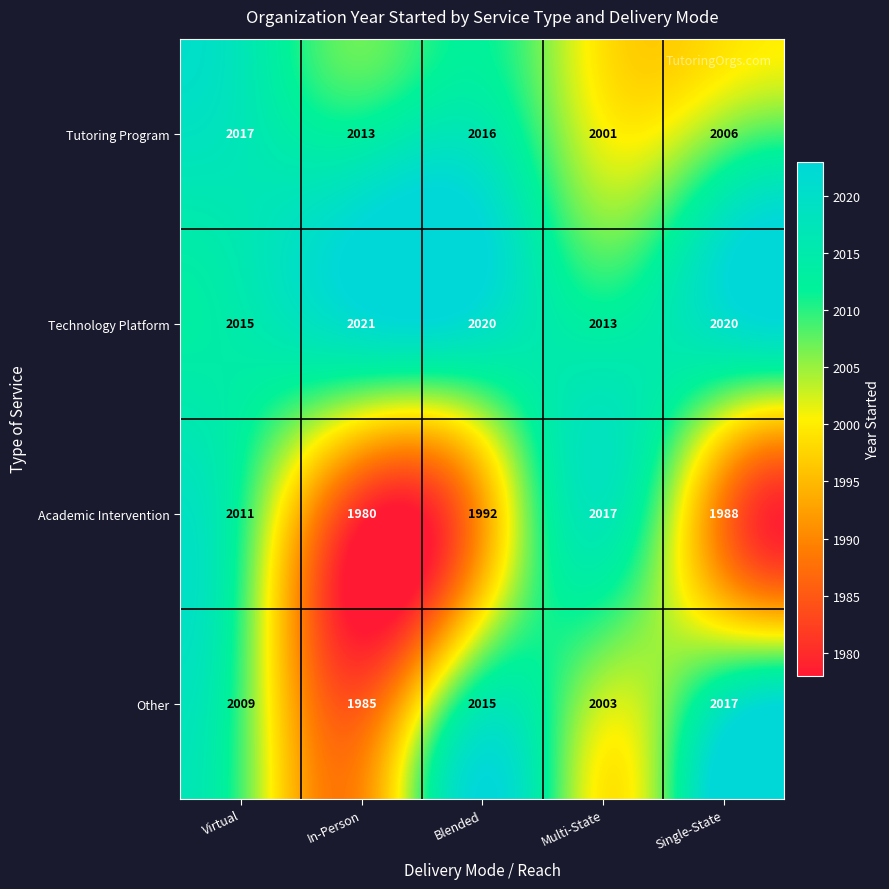

Reading right to left, what are all the values shown in this chart?

Tutoring Program: Single-State=2006	Multi-State=2001	Blended=2016	In-Person=2013	Virtual=2017
Technology Platform: Single-State=2020	Multi-State=2013	Blended=2020	In-Person=2021	Virtual=2015
Academic Intervention: Single-State=1988	Multi-State=2017	Blended=1992	In-Person=1980	Virtual=2011
Other: Single-State=2017	Multi-State=2003	Blended=2015	In-Person=1985	Virtual=2009